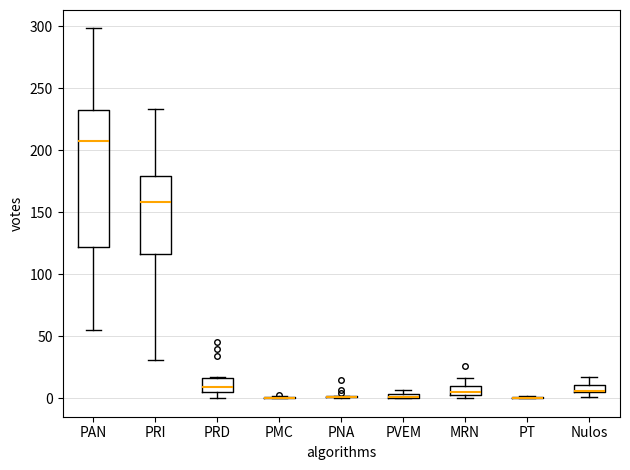

Which box is the tallest, from its lower edge to its upper edge?

PAN